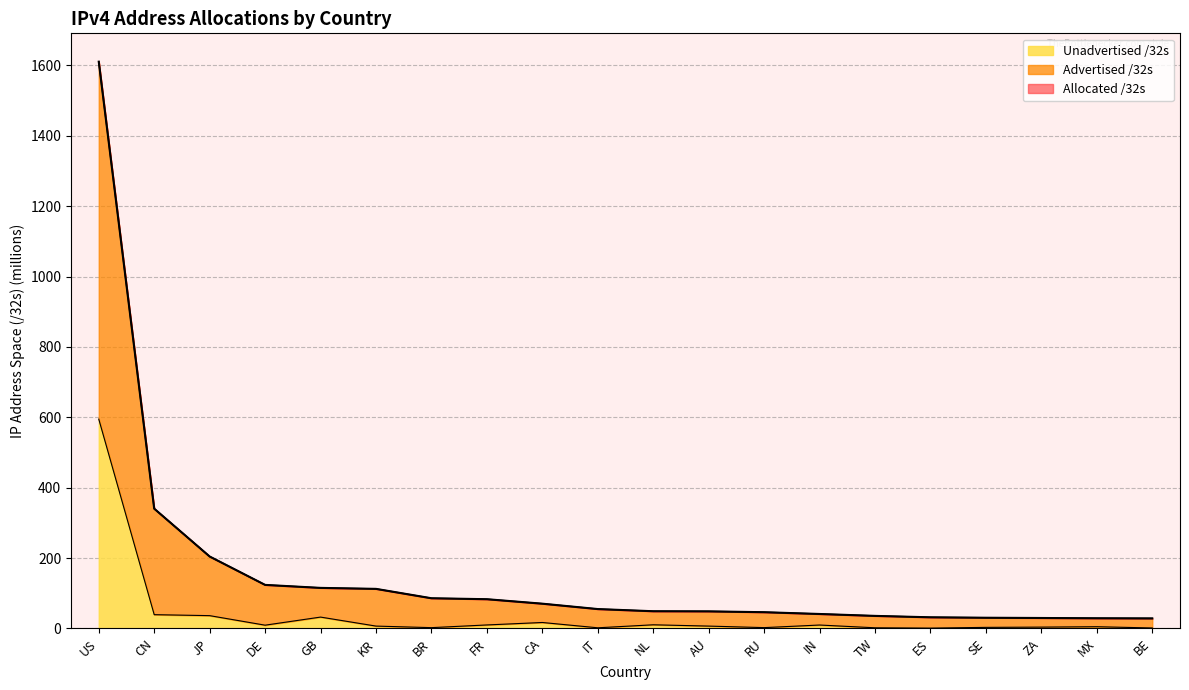

True or false: Allocated /32s and Advertised /32s intersect in this chart.

False